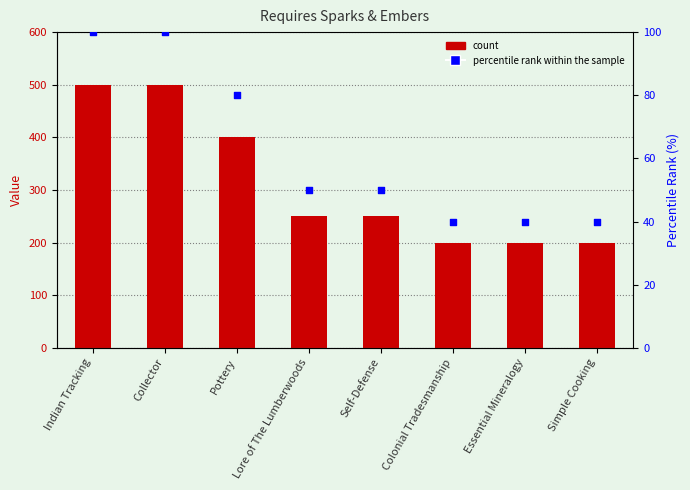

What is the total value across all series at Simple Cooking?

240